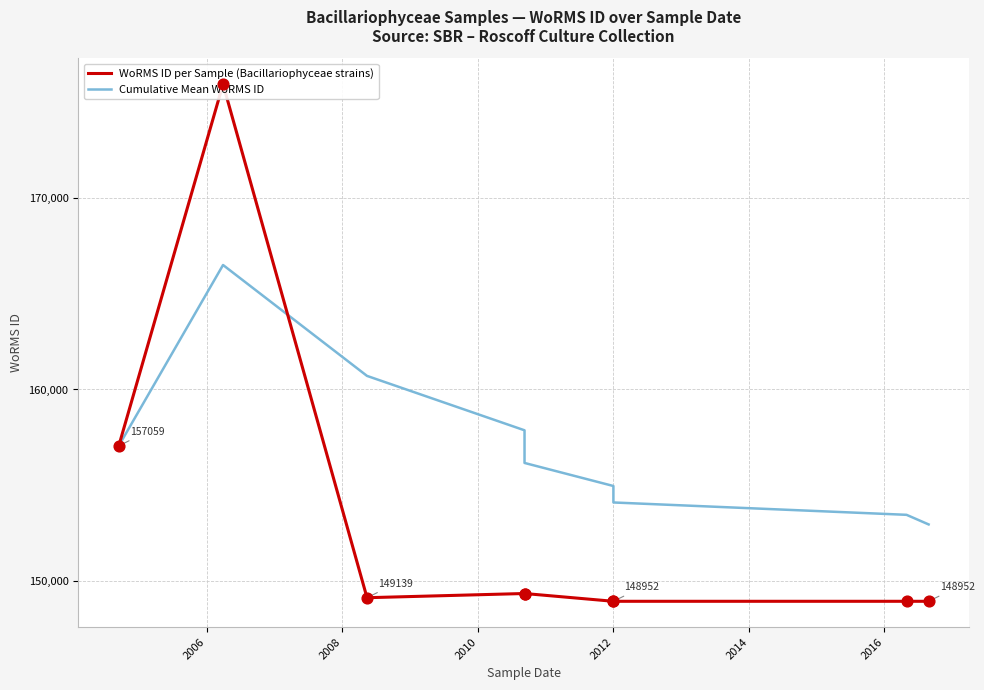

Is the value of WoRMS ID per Sample (Bacillariophyceae strains) at 2004 greater than the value of Cumulative Mean WoRMS ID at 2014?

Yes